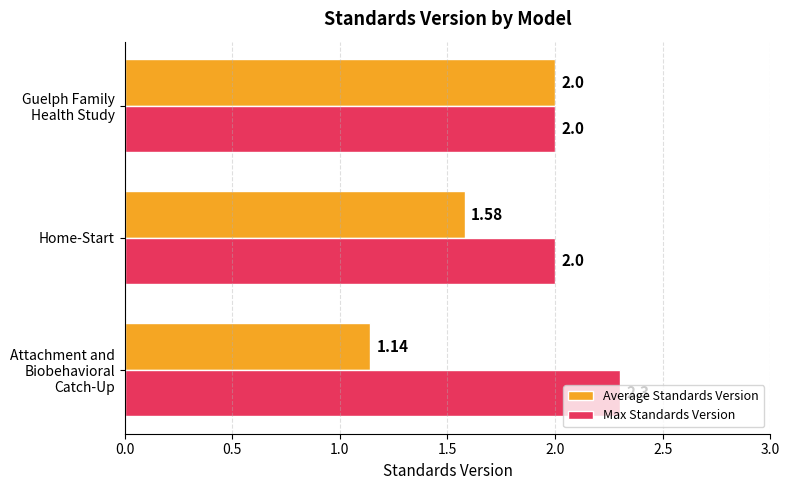

Which series has the widest spread of values?

Average Standards Version